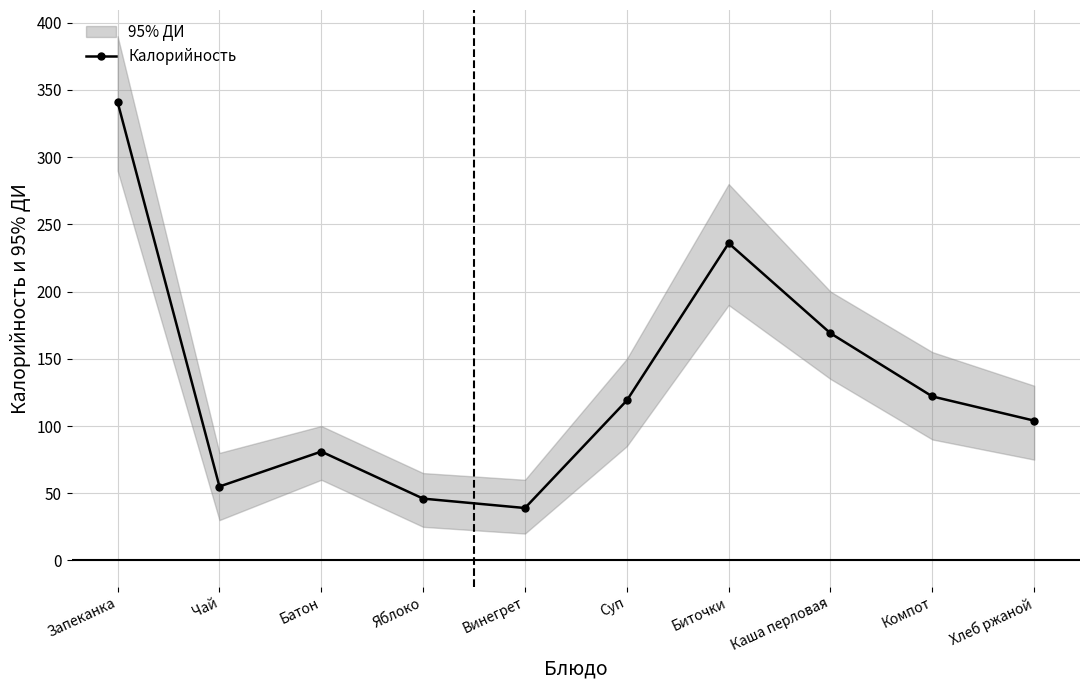

What is the sum of all values?

1312